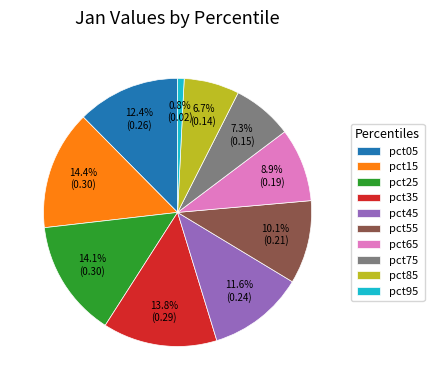

How many segments does this pie chart have?

10